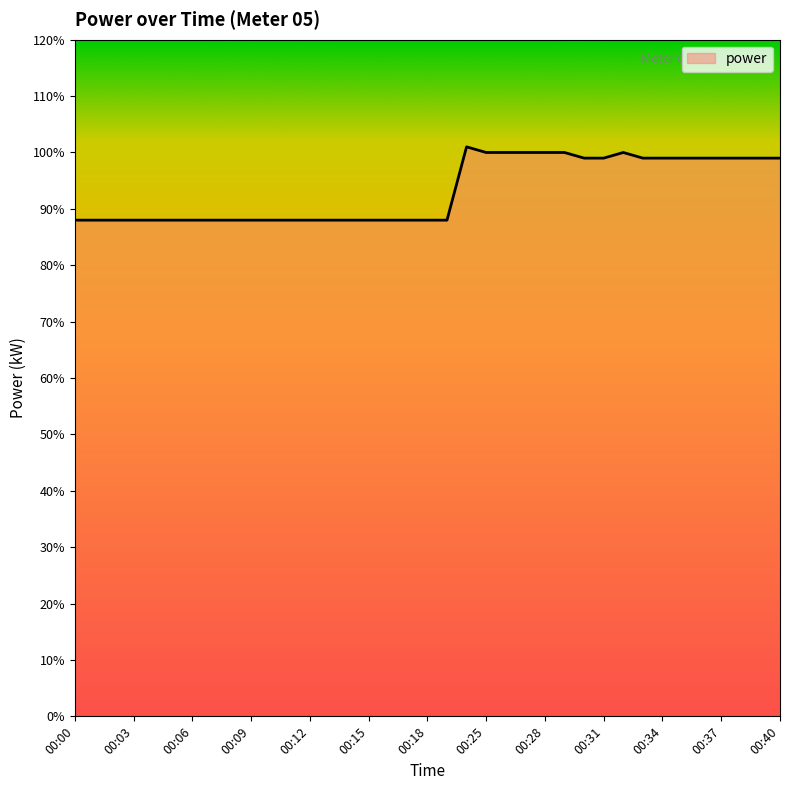

Reading right to left, transcribe all the data shown in this chart.

1.0	1.0	1.0	1.0	1.0	1.0	1.0	1.0	1.0	1.0	1.0	1.0	1.0	1.0	1.0	1.0	1.0	0.9	0.9	0.9	0.9	0.9	0.9	0.9	0.9	0.9	0.9	0.9	0.9	0.9	0.9	0.9	0.9	0.9	0.9	0.9	0.9